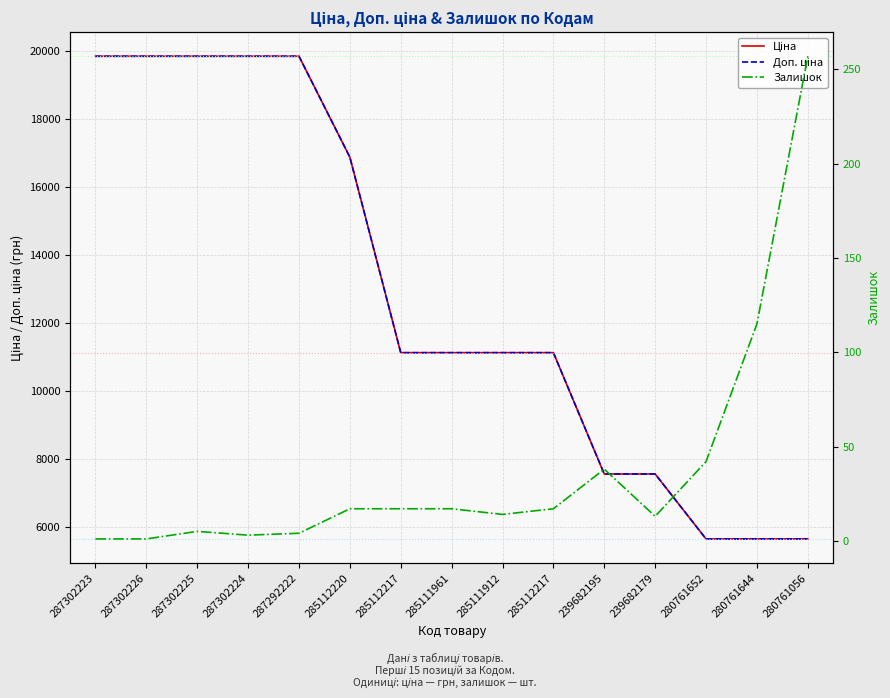

How many data points in Ціна are above 11113?

10